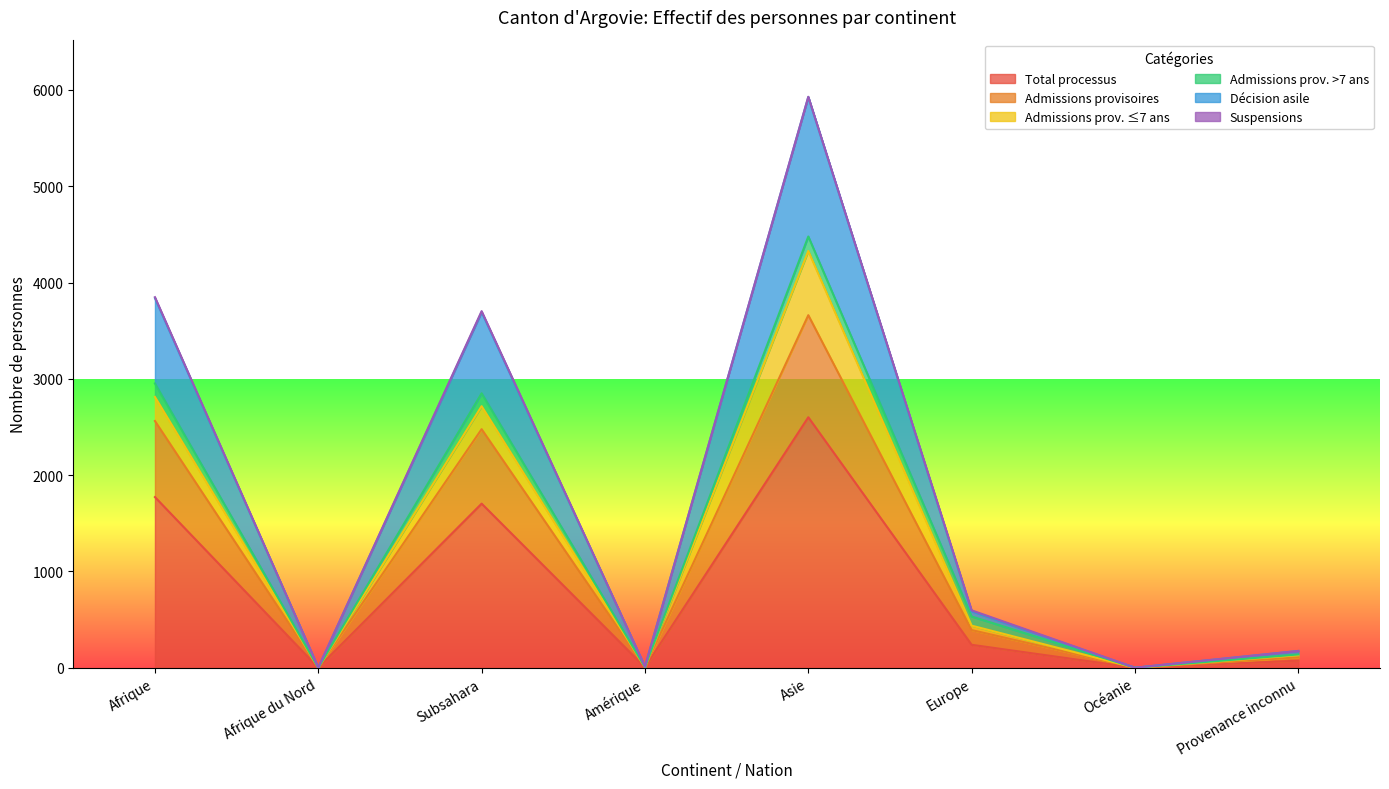

True or false: Total processus has a value of 2590 at Subsahara.

False